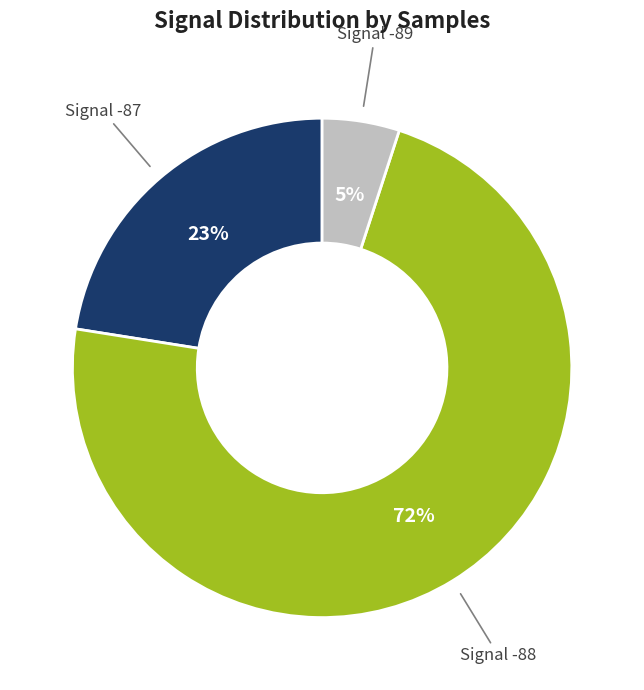

To the nearest percent, what is the average slice percentage?

33%